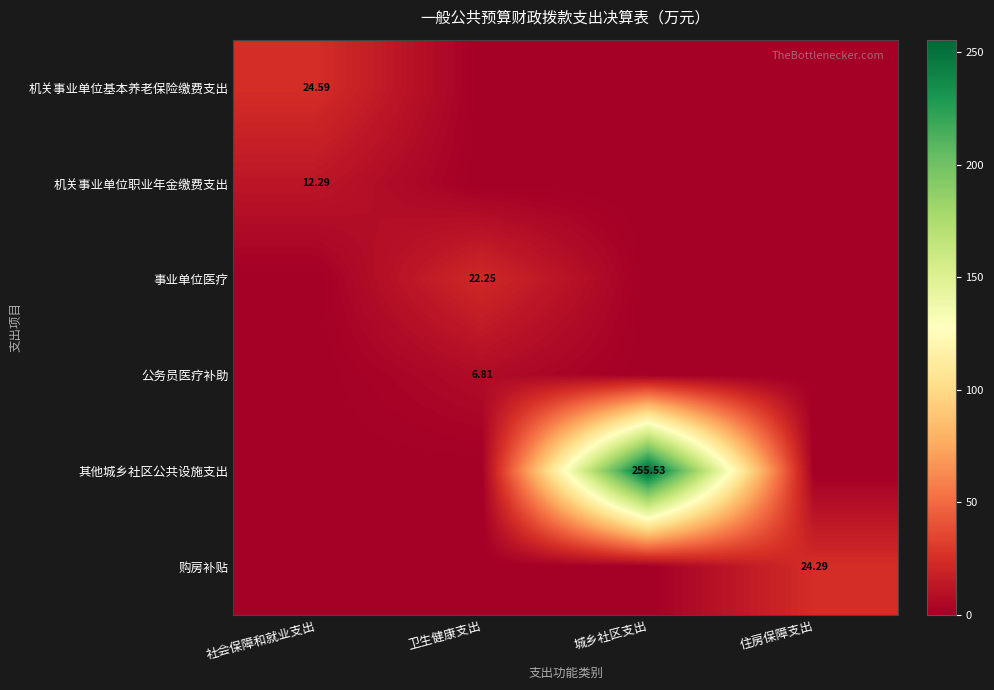

The 购房补贴 series shows 0.0 at 城乡社区支出. True or false?

True